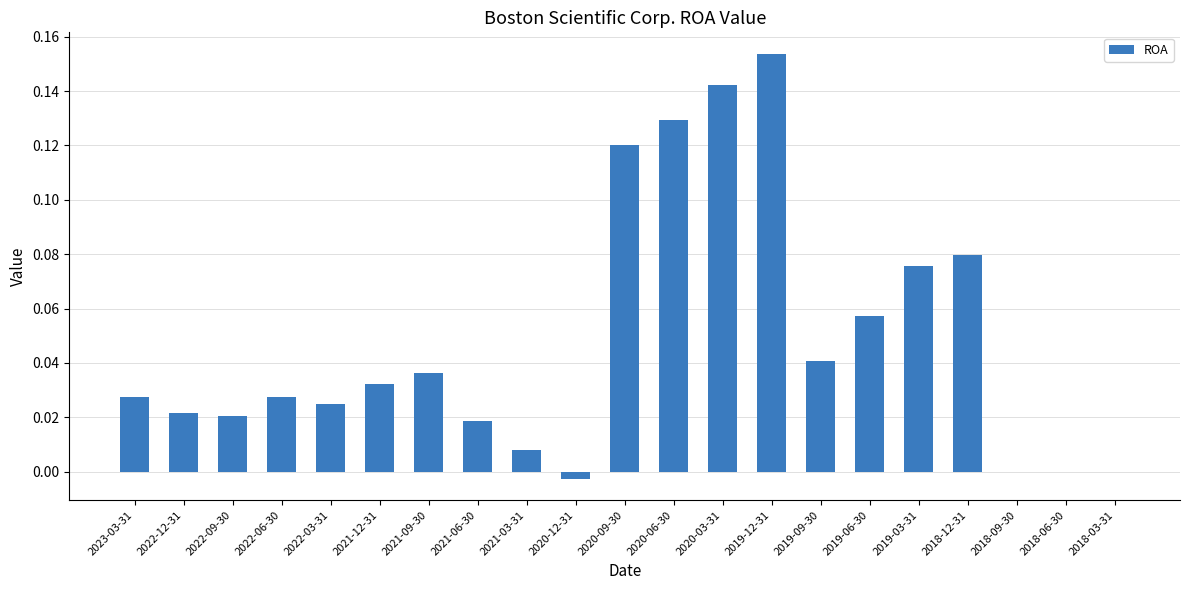

Which label corresponds to the largest value in the chart?

2019-12-31